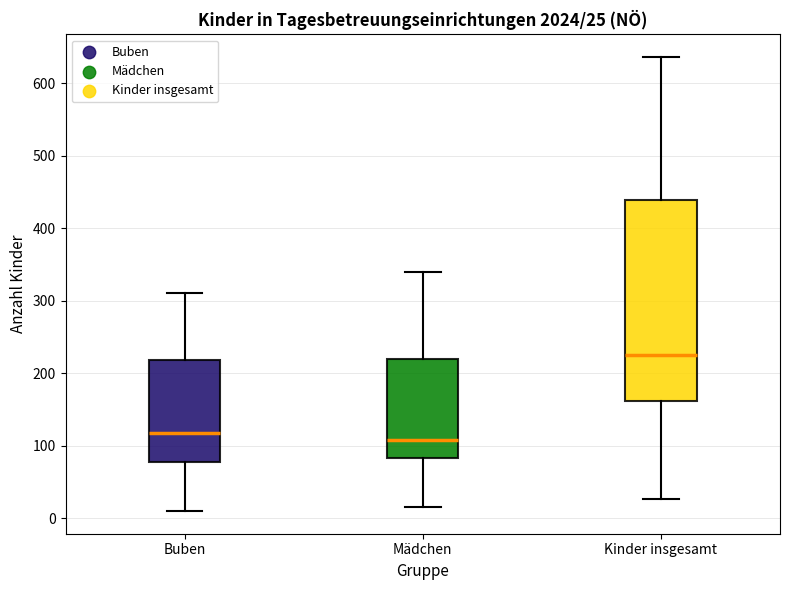

Comparing the boxes themselves (not the whiskers), which one is the tallest?

Kinder insgesamt